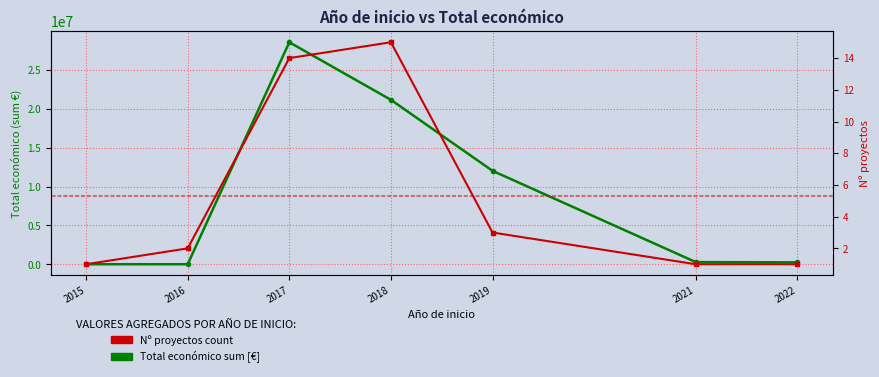

True or false: Nº proyectos count has a value of 1 at 2015.

True